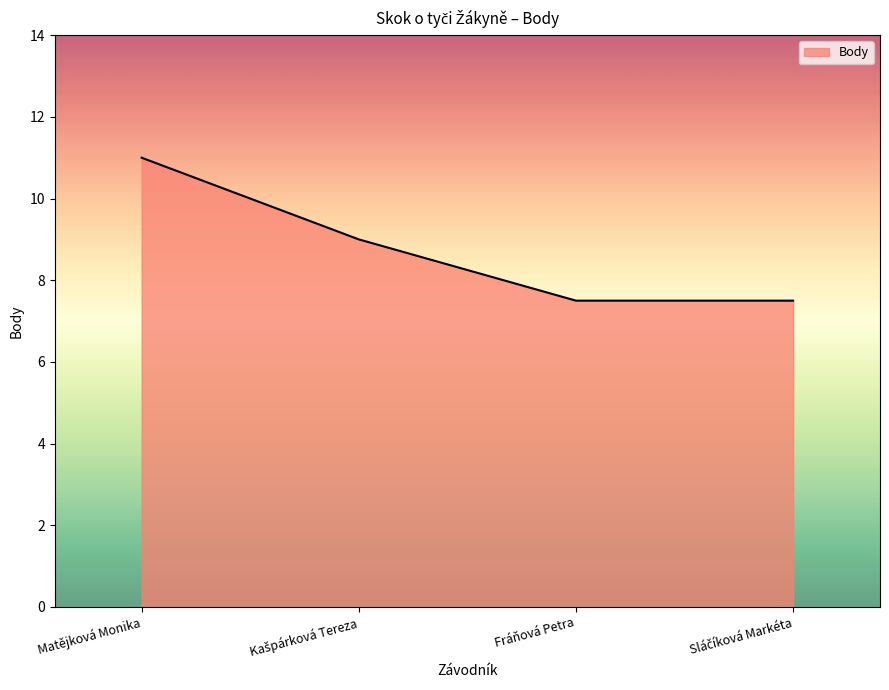

Is it true that the value at Matějková Monika is 11.0?

True